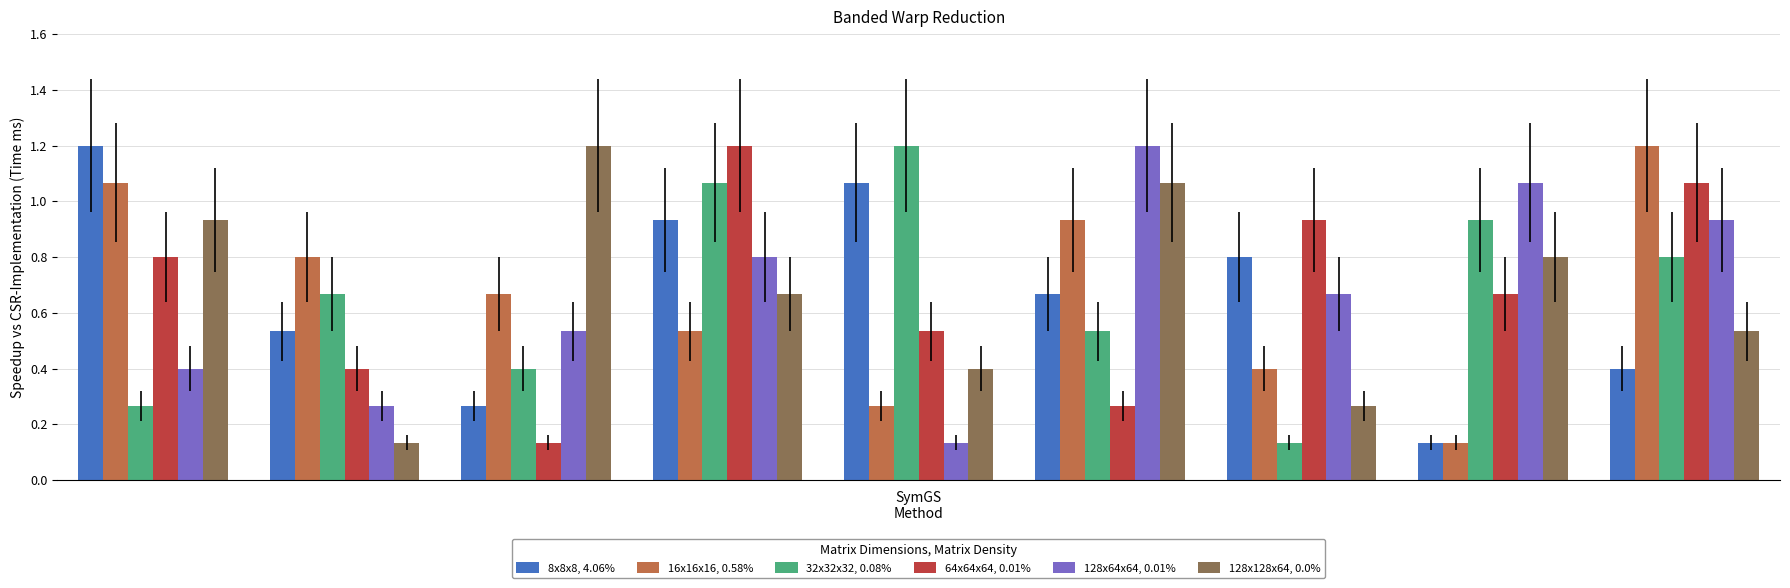

What is the difference between the second highest and second lowest values in the 8x8x8, 4.06% series?

0.8